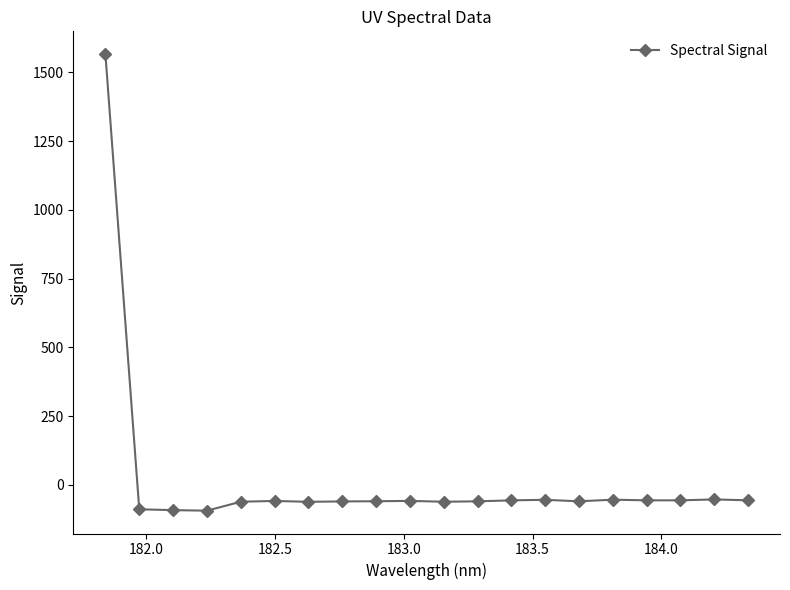

True or false: the data has more than 2 interior local peaks.

True